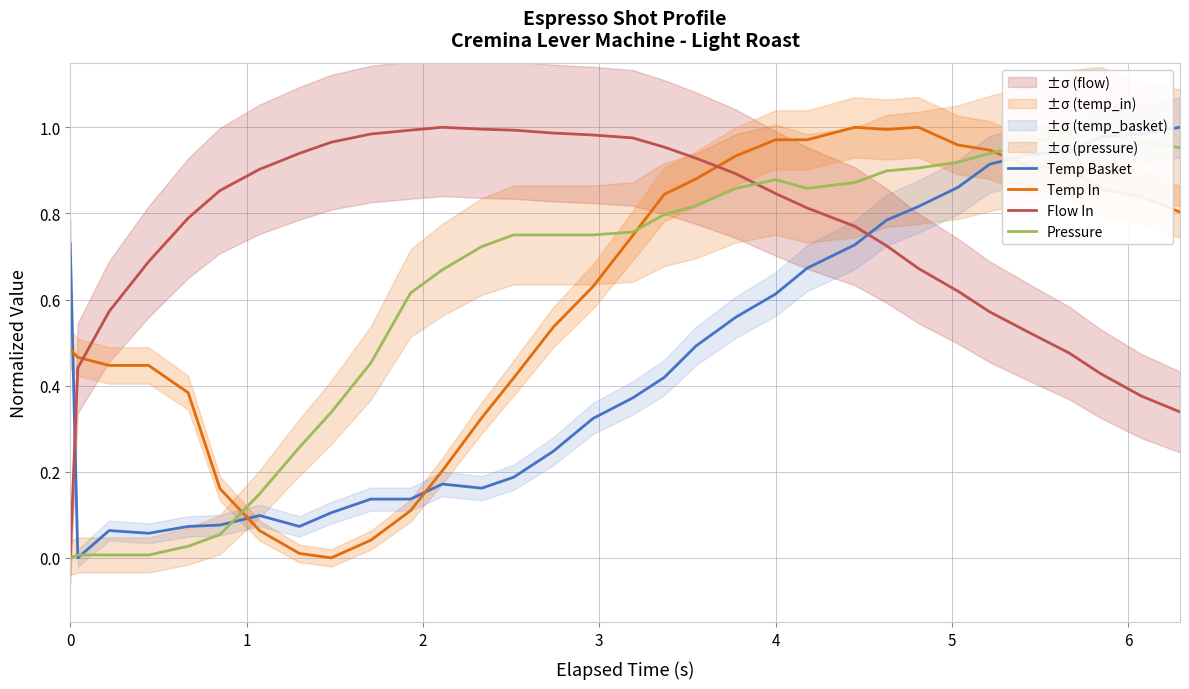

Count the number of categories in the chart.

32